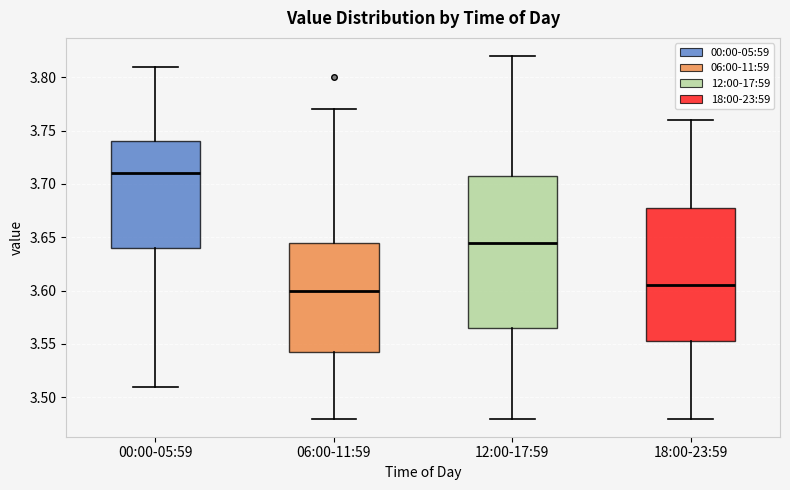

Comparing the boxes themselves (not the whiskers), which one is the tallest?

12:00-17:59